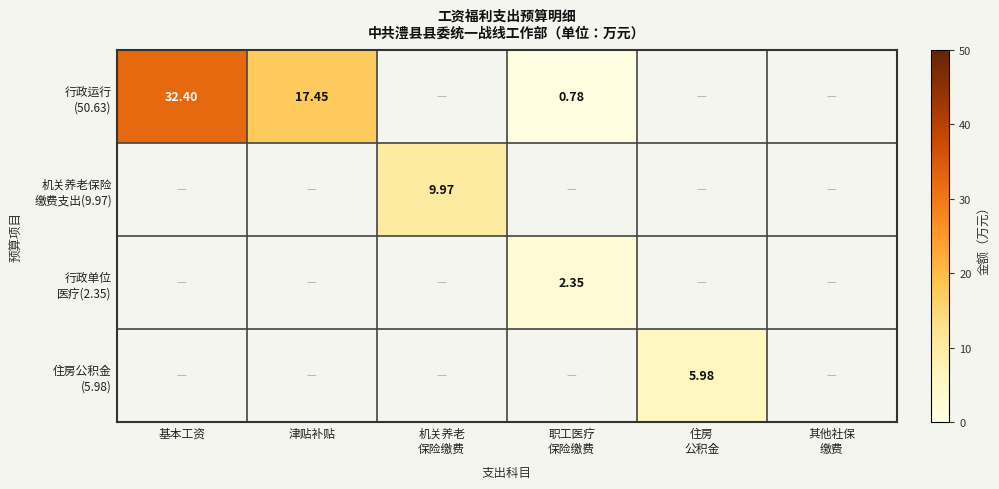

Is it true that 机关养老保险 缴费支出(9.97) equals 0.0 at 职工医疗 保险缴费?

True